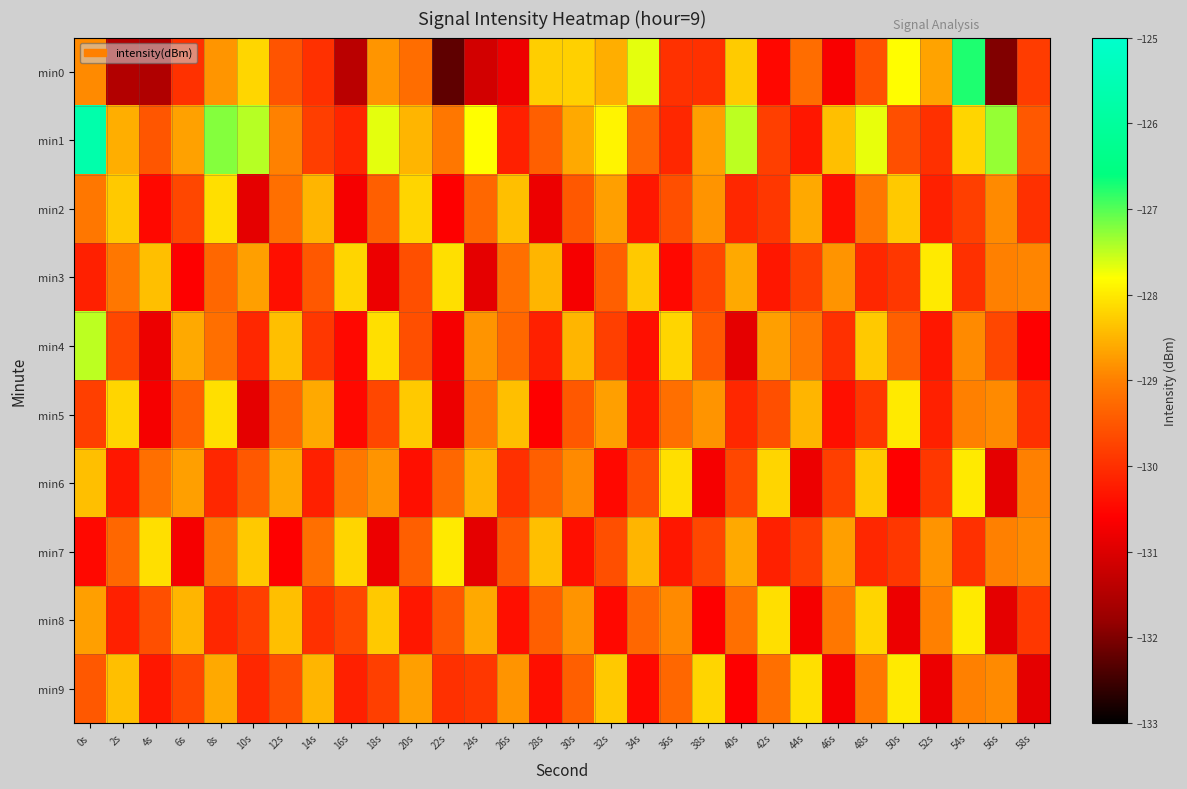

Reading left to right, list all the values displayed in this chart.

min0: 0s=-128.9	2s=-131.5	4s=-131.5	6s=-130.0	8s=-128.8	10s=-128.2	12s=-129.5	14s=-130.0	16s=-131.4	18s=-128.8	20s=-129.2	22s=-132.2	24s=-131.1	26s=-130.8	28s=-128.3	30s=-128.2	32s=-128.6	34s=-127.7	36s=-130.0	38s=-130.0	40s=-128.3	42s=-130.5	44s=-129.2	46s=-130.7	48s=-129.6	50s=-127.8	52s=-128.7	54s=-126.7	56s=-132.0	58s=-129.8
min1: 0s=-125.7	2s=-128.5	4s=-129.5	6s=-128.7	8s=-127.2	10s=-127.5	12s=-129.0	14s=-129.8	16s=-130.1	18s=-127.7	20s=-128.5	22s=-129.1	24s=-127.8	26s=-130.2	28s=-129.4	30s=-128.6	32s=-127.9	34s=-129.3	36s=-130.1	38s=-128.7	40s=-127.5	42s=-129.8	44s=-130.3	46s=-128.4	48s=-127.7	50s=-129.6	52s=-130.0	54s=-128.2	56s=-127.3	58s=-129.5
min2: 0s=-129.1	2s=-128.3	4s=-130.5	6s=-129.7	8s=-128.1	10s=-130.9	12s=-129.2	14s=-128.5	16s=-130.7	18s=-129.4	20s=-128.2	22s=-130.6	24s=-129.3	26s=-128.4	28s=-130.8	30s=-129.5	32s=-128.7	34s=-130.3	36s=-129.6	38s=-128.8	40s=-130.1	42s=-129.9	44s=-128.6	46s=-130.4	48s=-129.1	50s=-128.3	52s=-130.2	54s=-129.8	56s=-128.9	58s=-130.0
min3: 0s=-130.2	2s=-129.1	4s=-128.4	6s=-130.6	8s=-129.3	10s=-128.7	12s=-130.4	14s=-129.5	16s=-128.2	18s=-130.8	20s=-129.6	22s=-128.1	24s=-130.9	26s=-129.2	28s=-128.5	30s=-130.7	32s=-129.4	34s=-128.3	36s=-130.5	38s=-129.7	40s=-128.6	42s=-130.3	44s=-129.8	46s=-128.8	48s=-130.1	50s=-129.9	52s=-128.0	54s=-130.0	56s=-129.0	58s=-128.9
min4: 0s=-127.5	2s=-129.7	4s=-130.8	6s=-128.6	8s=-129.2	10s=-130.1	12s=-128.4	14s=-129.9	16s=-130.5	18s=-128.1	20s=-129.6	22s=-130.7	24s=-128.8	26s=-129.3	28s=-130.2	30s=-128.5	32s=-129.8	34s=-130.4	36s=-128.2	38s=-129.5	40s=-130.9	42s=-128.7	44s=-129.1	46s=-130.0	48s=-128.3	50s=-129.4	52s=-130.3	54s=-128.9	56s=-129.7	58s=-130.6
min5: 0s=-129.8	2s=-128.2	4s=-130.7	6s=-129.4	8s=-128.1	10s=-130.9	12s=-129.3	14s=-128.6	16s=-130.5	18s=-129.7	20s=-128.3	22s=-130.8	24s=-129.1	26s=-128.4	28s=-130.6	30s=-129.5	32s=-128.7	34s=-130.3	36s=-129.2	38s=-128.8	40s=-130.1	42s=-129.6	44s=-128.5	46s=-130.4	48s=-129.9	50s=-128.0	52s=-130.2	54s=-129.0	56s=-128.9	58s=-130.0
min6: 0s=-128.4	2s=-130.3	4s=-129.2	6s=-128.7	8s=-130.1	10s=-129.5	12s=-128.6	14s=-130.2	16s=-129.1	18s=-128.8	20s=-130.4	22s=-129.3	24s=-128.5	26s=-130.0	28s=-129.4	30s=-128.9	32s=-130.5	34s=-129.6	36s=-128.1	38s=-130.7	40s=-129.7	42s=-128.2	44s=-130.8	46s=-129.8	48s=-128.3	50s=-130.6	52s=-129.9	54s=-128.0	56s=-130.9	58s=-129.0
min7: 0s=-130.5	2s=-129.3	4s=-128.1	6s=-130.7	8s=-129.1	10s=-128.3	12s=-130.6	14s=-129.2	16s=-128.2	18s=-130.8	20s=-129.4	22s=-128.0	24s=-130.9	26s=-129.5	28s=-128.4	30s=-130.4	32s=-129.6	34s=-128.5	36s=-130.3	38s=-129.7	40s=-128.6	42s=-130.2	44s=-129.8	46s=-128.7	48s=-130.1	50s=-129.9	52s=-128.8	54s=-130.0	56s=-129.0	58s=-128.9
min8: 0s=-128.7	2s=-130.2	4s=-129.6	6s=-128.5	8s=-130.1	10s=-129.8	12s=-128.4	14s=-130.0	16s=-129.7	18s=-128.3	20s=-130.3	22s=-129.5	24s=-128.6	26s=-130.4	28s=-129.4	30s=-128.8	32s=-130.5	34s=-129.3	36s=-128.9	38s=-130.6	40s=-129.2	42s=-128.1	44s=-130.7	46s=-129.1	48s=-128.2	50s=-130.8	52s=-129.0	54s=-128.0	56s=-130.9	58s=-129.9
min9: 0s=-129.5	2s=-128.4	4s=-130.3	6s=-129.7	8s=-128.6	10s=-130.1	12s=-129.6	14s=-128.5	16s=-130.2	18s=-129.8	20s=-128.7	22s=-130.0	24s=-129.9	26s=-128.8	28s=-130.4	30s=-129.4	32s=-128.3	34s=-130.5	36s=-129.3	38s=-128.2	40s=-130.6	42s=-129.2	44s=-128.1	46s=-130.7	48s=-129.1	50s=-128.0	52s=-130.8	54s=-129.0	56s=-128.9	58s=-130.9